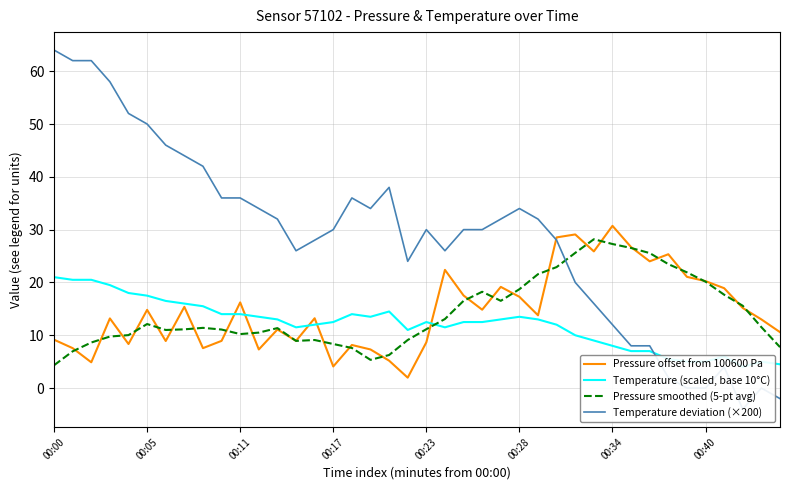

Is it true that Temperature (scaled, base 10°C) equals 27.7 at 8?

False